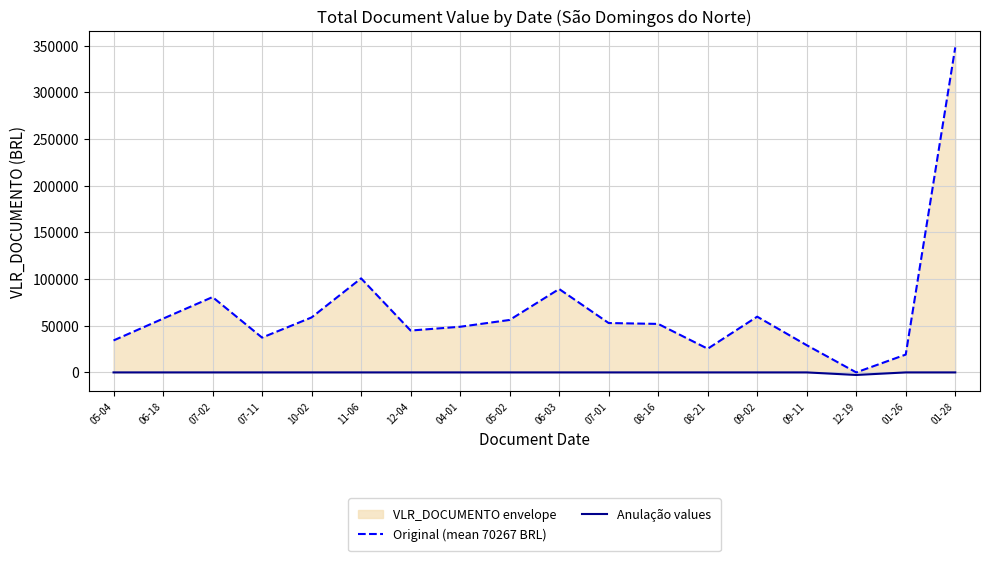

Which category has the highest value across all series?

01-28